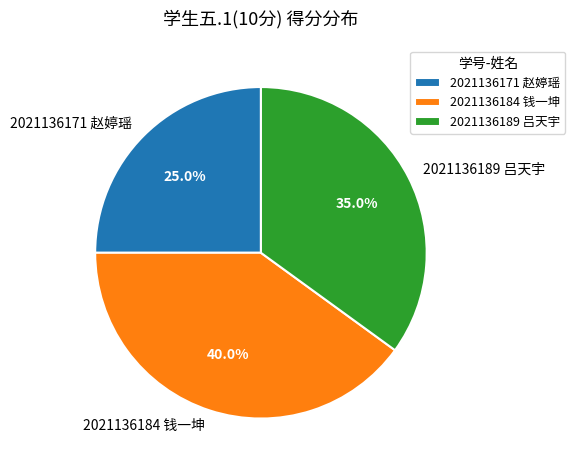

Count the number of slices in the pie.

3